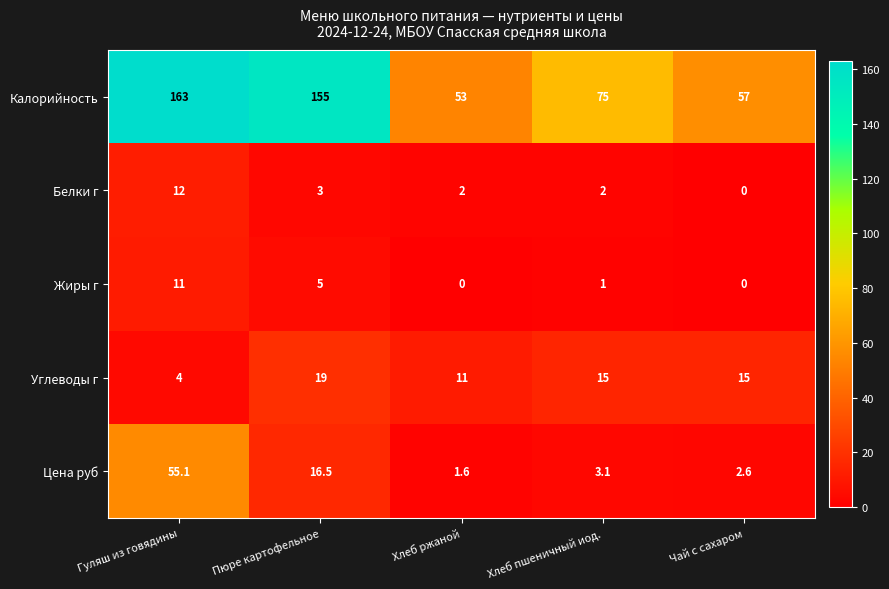

The Жиры г series shows 5.0 at Пюре картофельное. True or false?

True